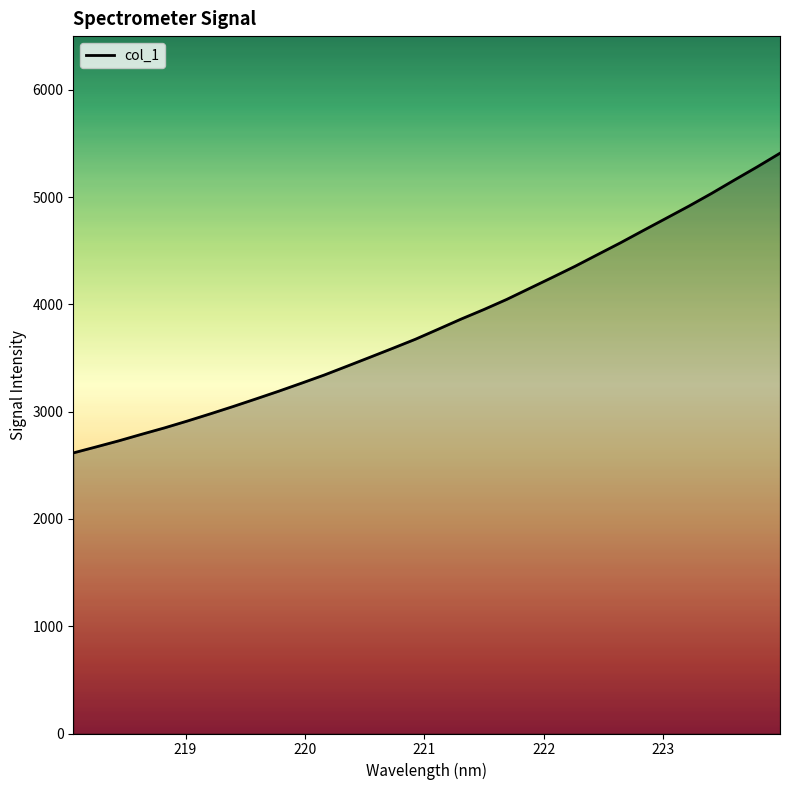

What is the difference between the maximum and minimum values?

2793.6